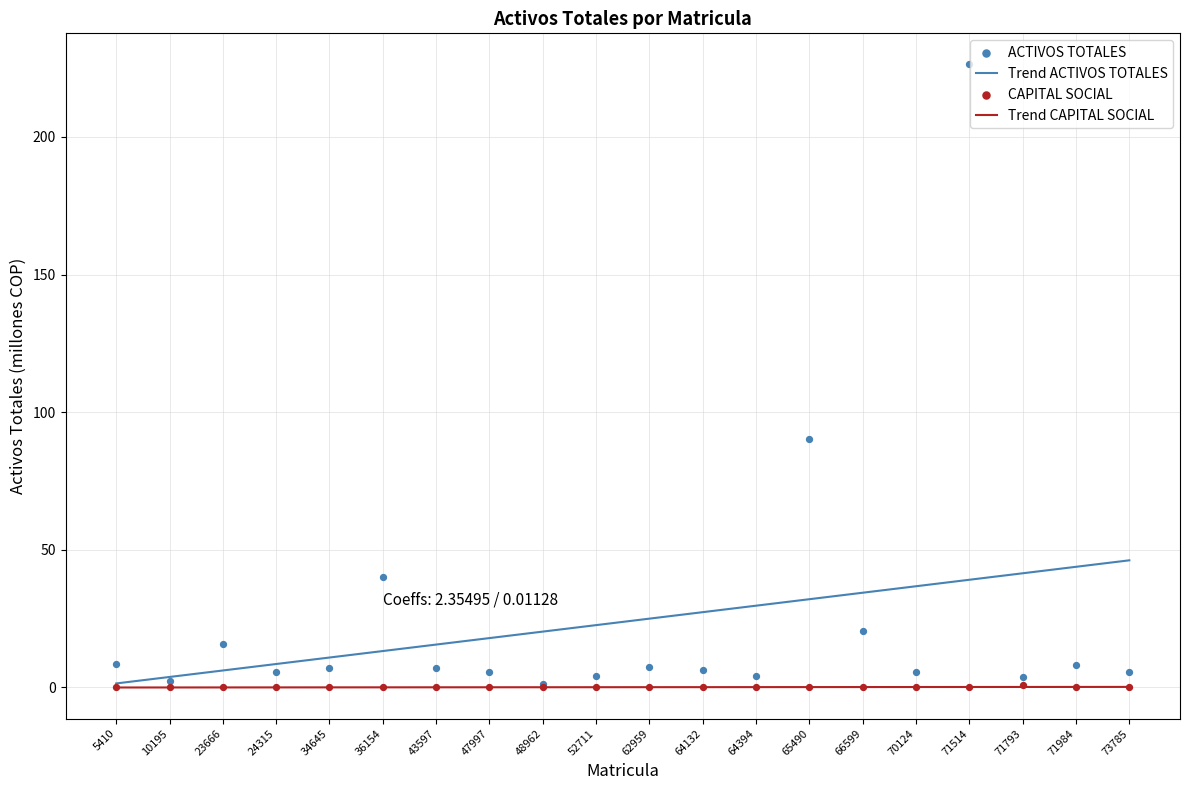

At which category is the sum across all series the highest?

71514